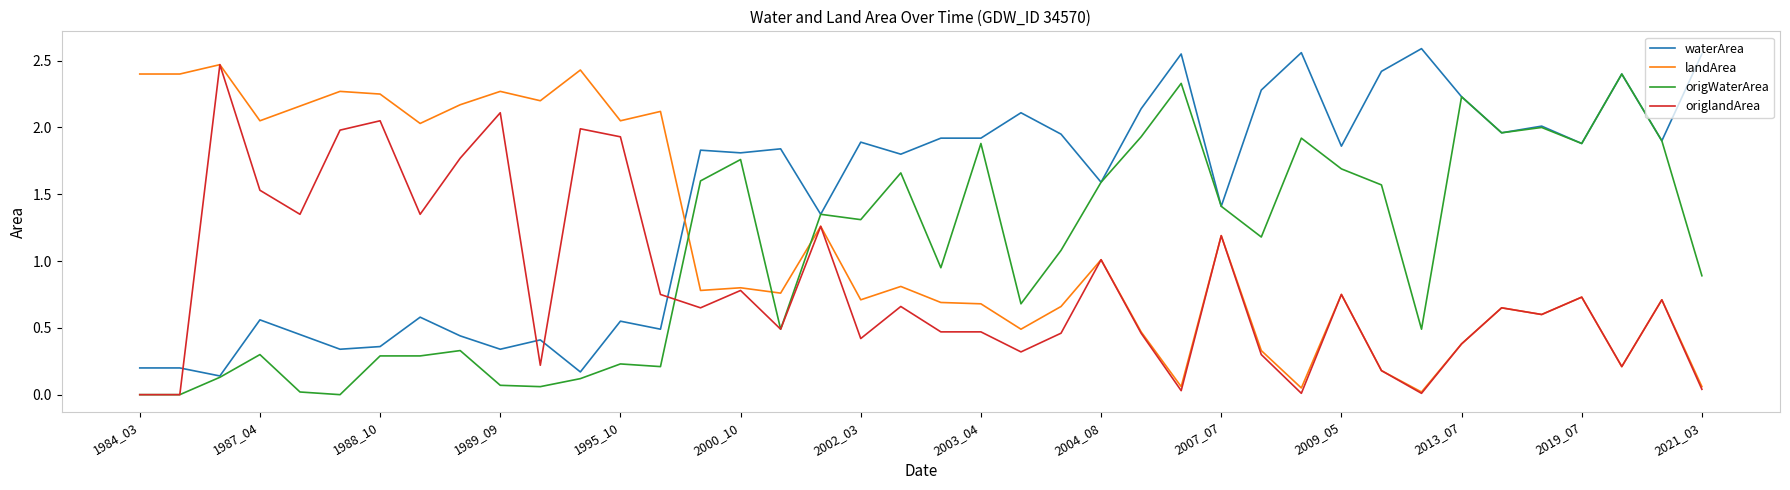

How many intersections are there between landArea and origWaterArea?

3